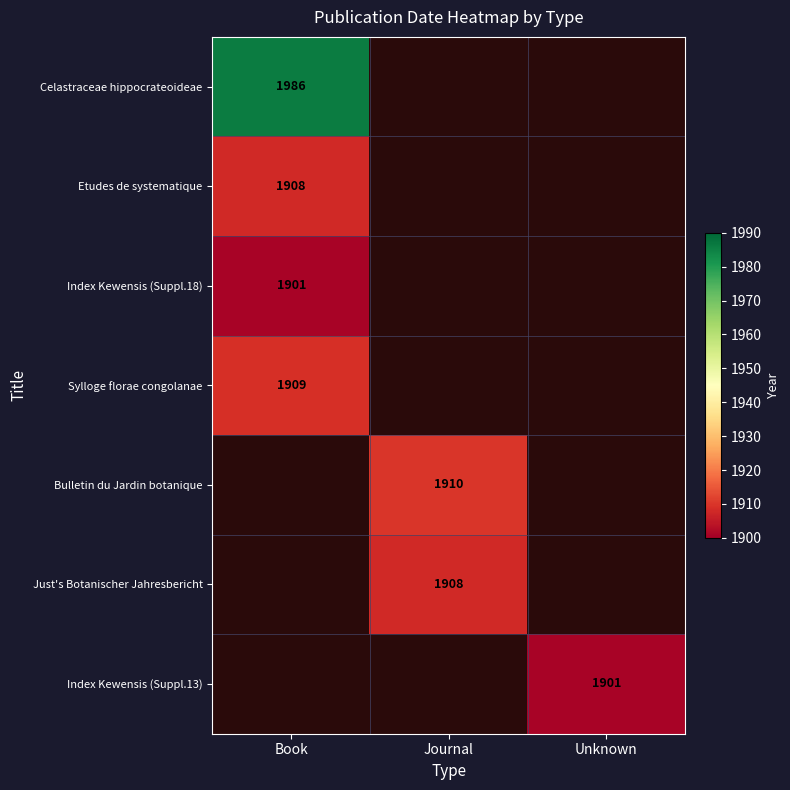

The Just's Botanischer Jahresbericht series shows 1908 at Journal. True or false?

True